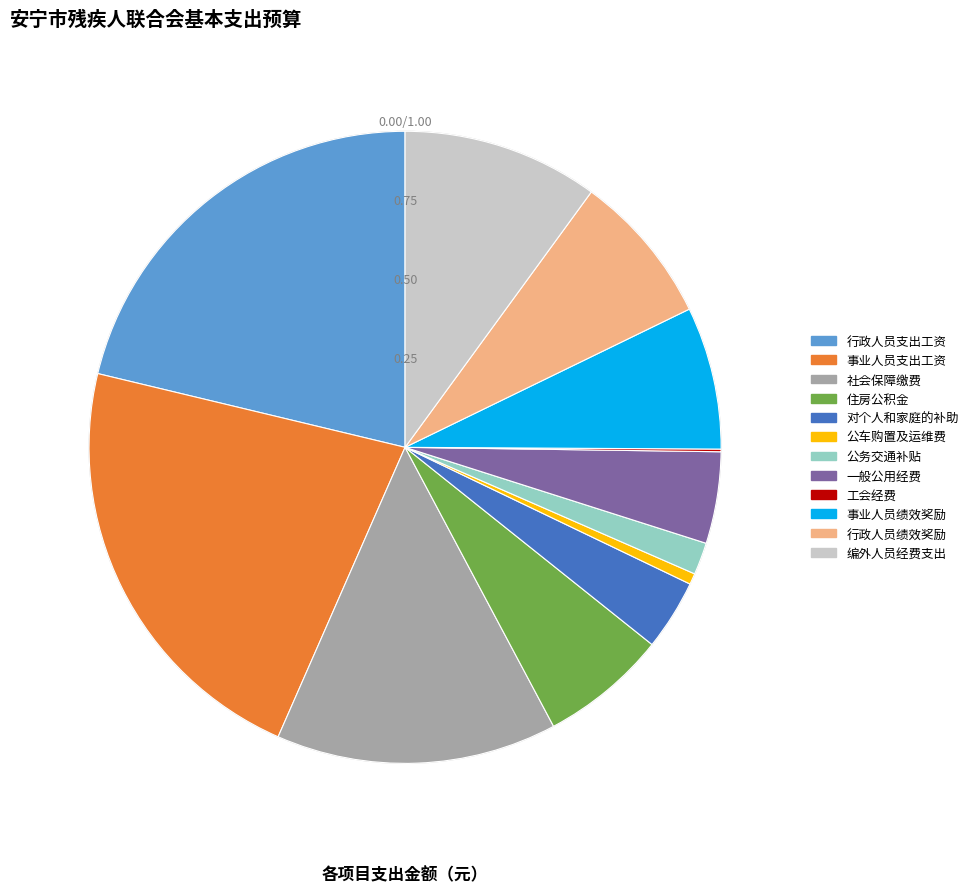

Which slice is the largest?

事业人员支出工资